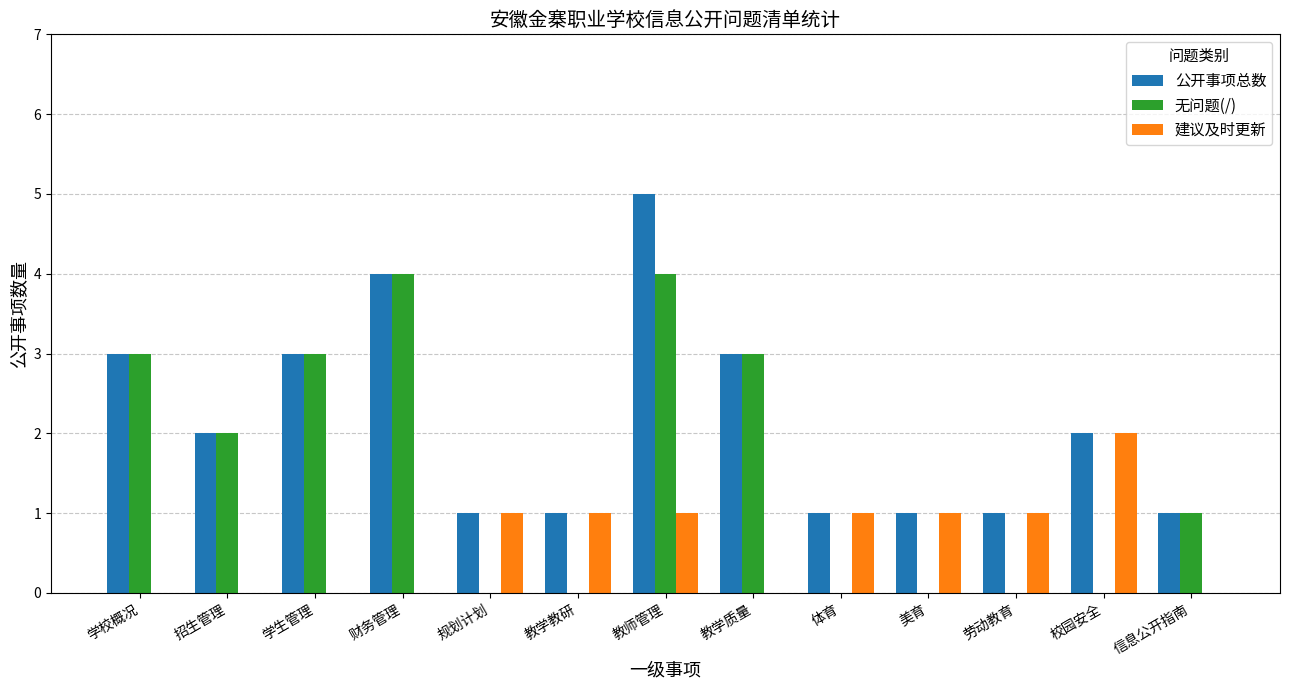

Count the 公开事项总数 values in the range 1 to 3.

11